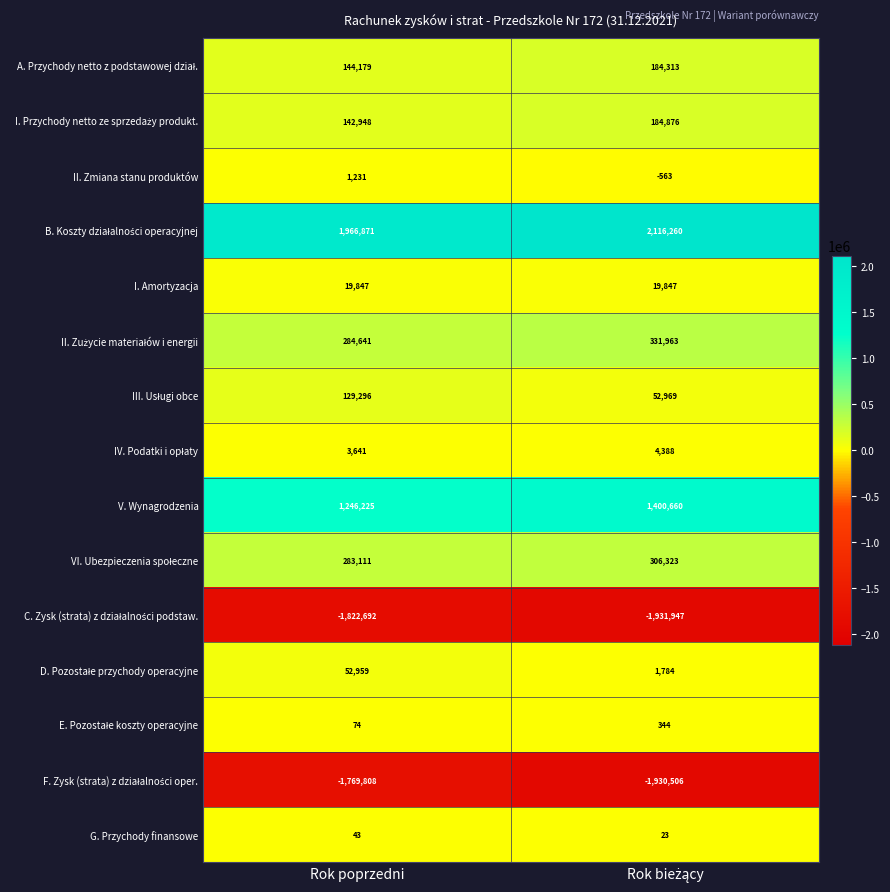

What is the minimum value for II. Zmiana stanu produktów?

-563